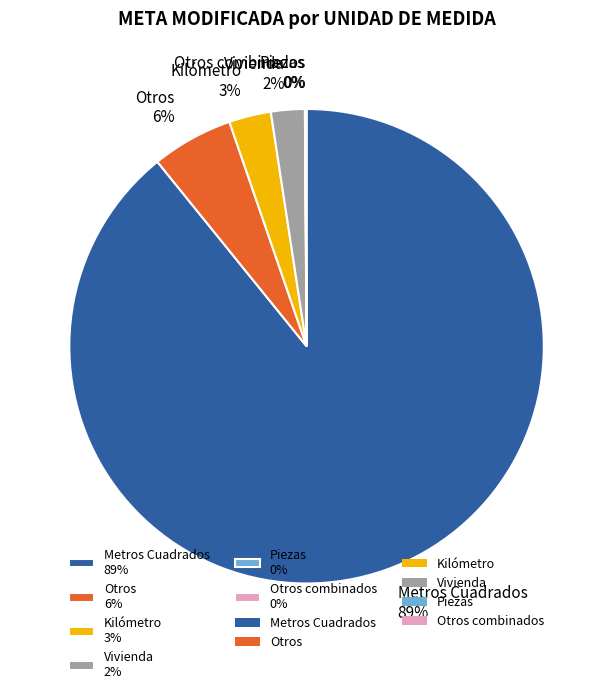

Is the sum of Vivienda 2% and Kilómetro 3% greater than half?

No